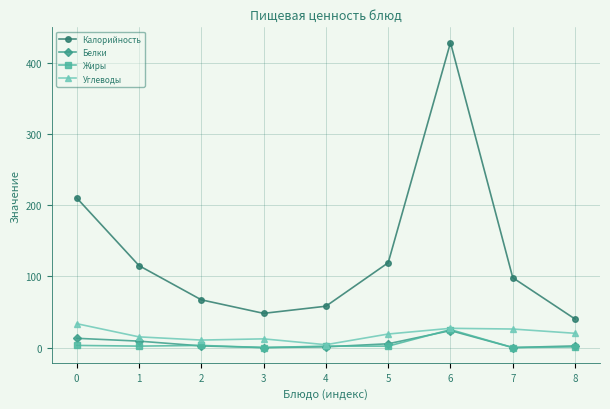

True or false: Калорийность and Жиры intersect in this chart.

False